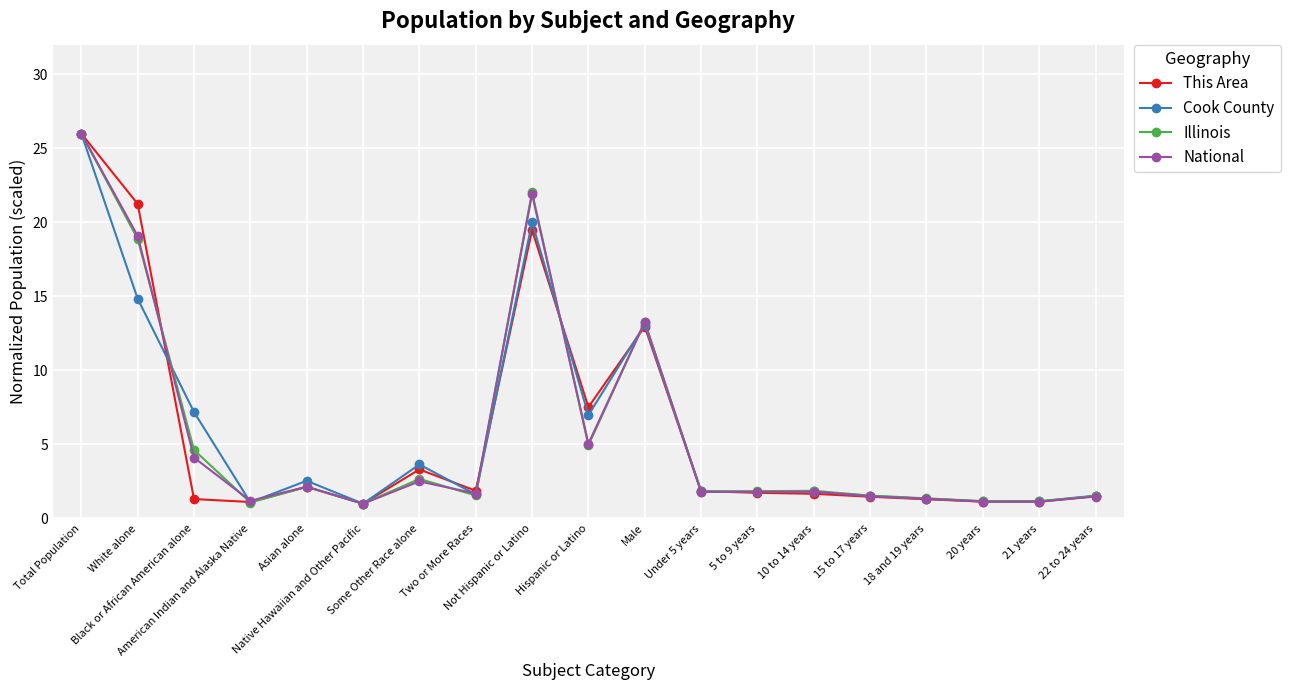

Rank the series by their average value, from highest to lowest.

Illinois, Cook County, National, This Area